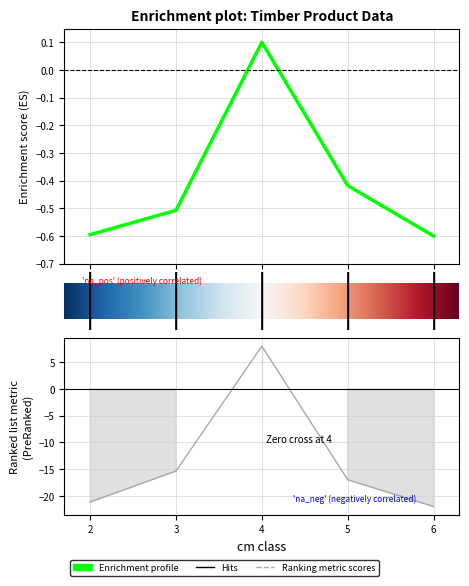

True or false: produit_nbre has more than 0 interior local peaks.

True